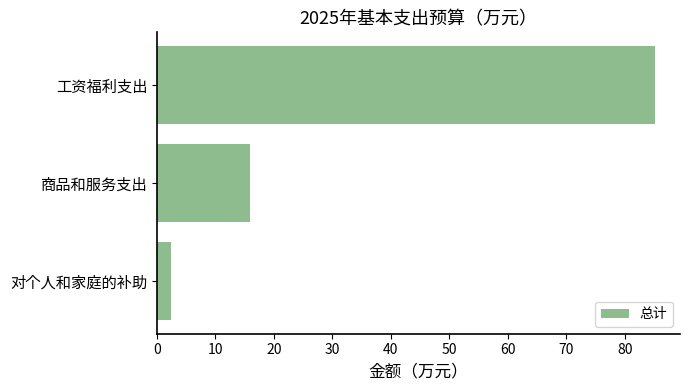

True or false: the data shows 26.4 at 工资福利支出.

False